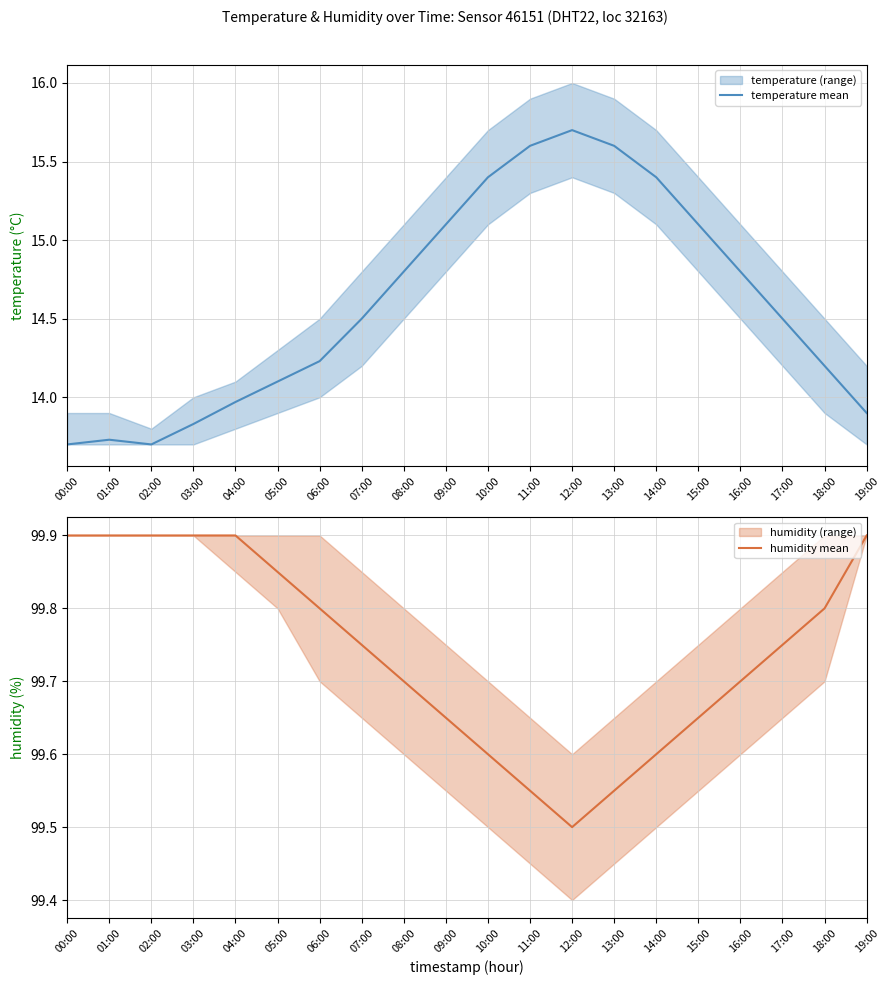

True or false: temperature mean has a value of 22.7 at 00:00.

False